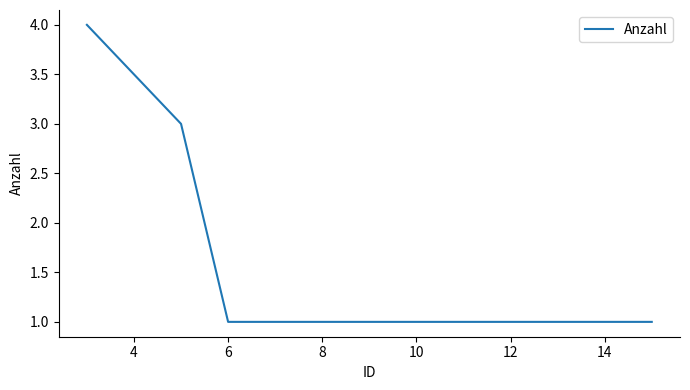

True or false: the data has more than 1 interior local peaks.

False